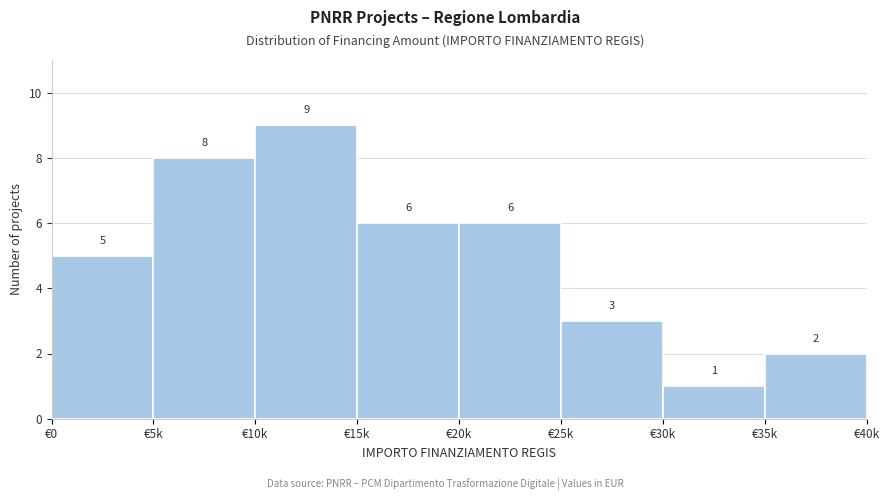

Reading left to right, what are all the values shown in this chart?

5	8	9	6	6	3	1	2